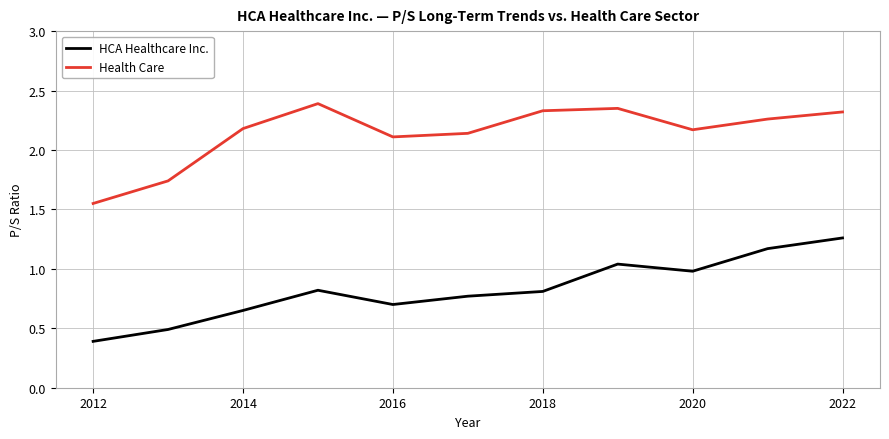

Rank the series by their average value, from highest to lowest.

Health Care, HCA Healthcare Inc.